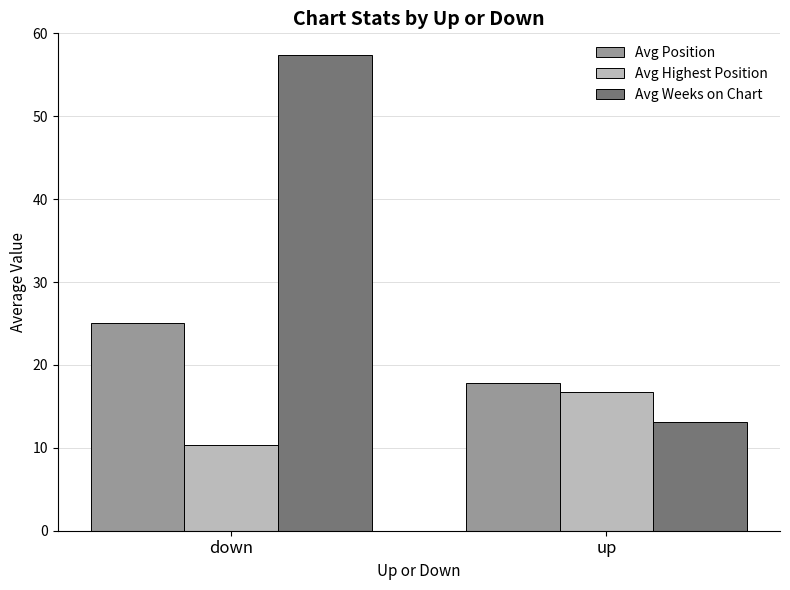

Reading right to left, transcribe all the data shown in this chart.

Avg Position: up=17.8	down=25.0
Avg Highest Position: up=16.7	down=10.3
Avg Weeks on Chart: up=13.1	down=57.4